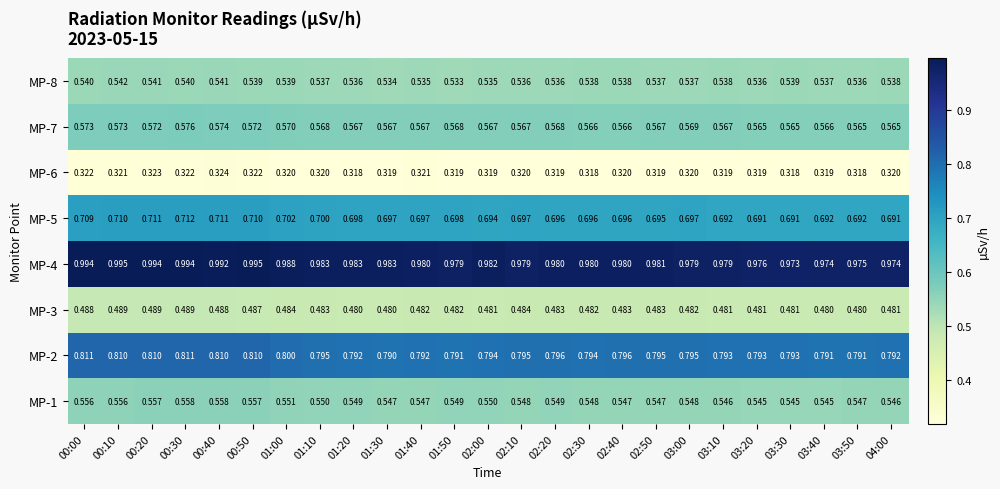

Rank the series at 03:30 from lowest to highest value.

MP-6, MP-3, MP-8, MP-1, MP-7, MP-5, MP-2, MP-4